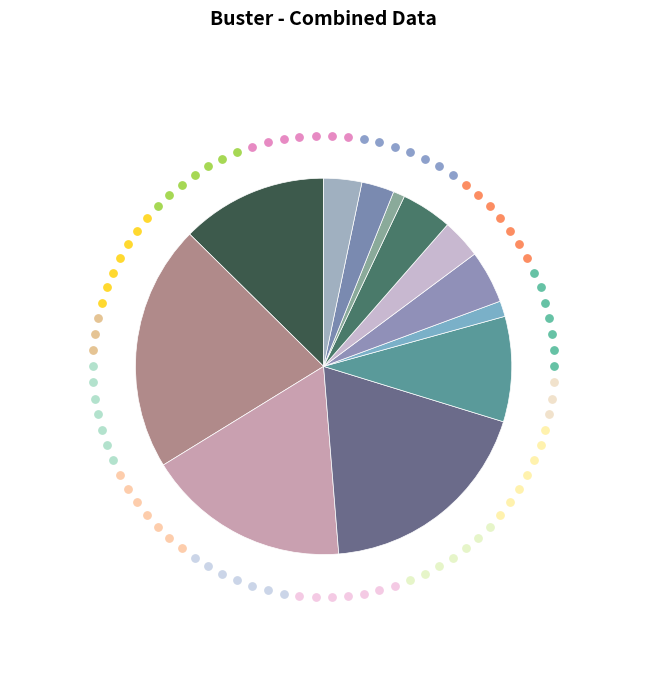

What is the smallest slice in the pie chart?

2000-01